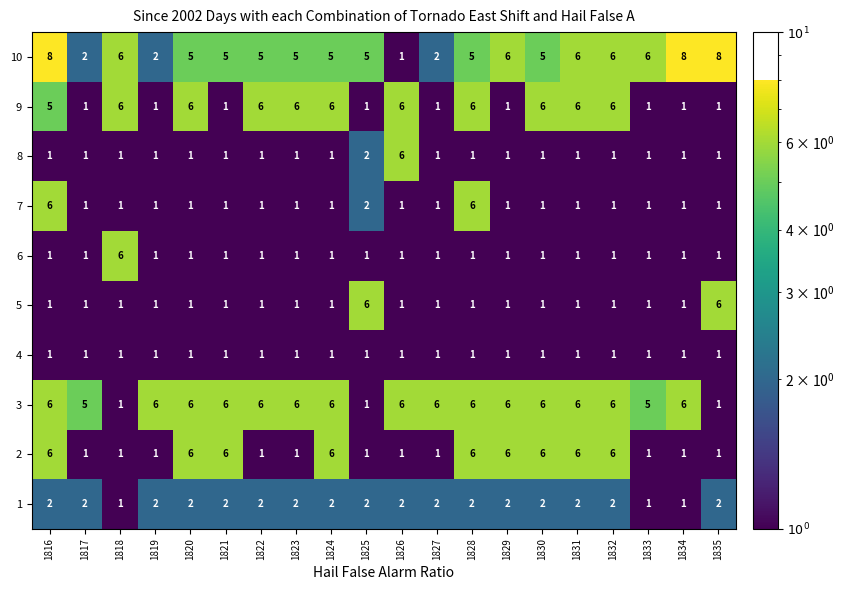

Count the 2 values in the range 1 to 6.

20